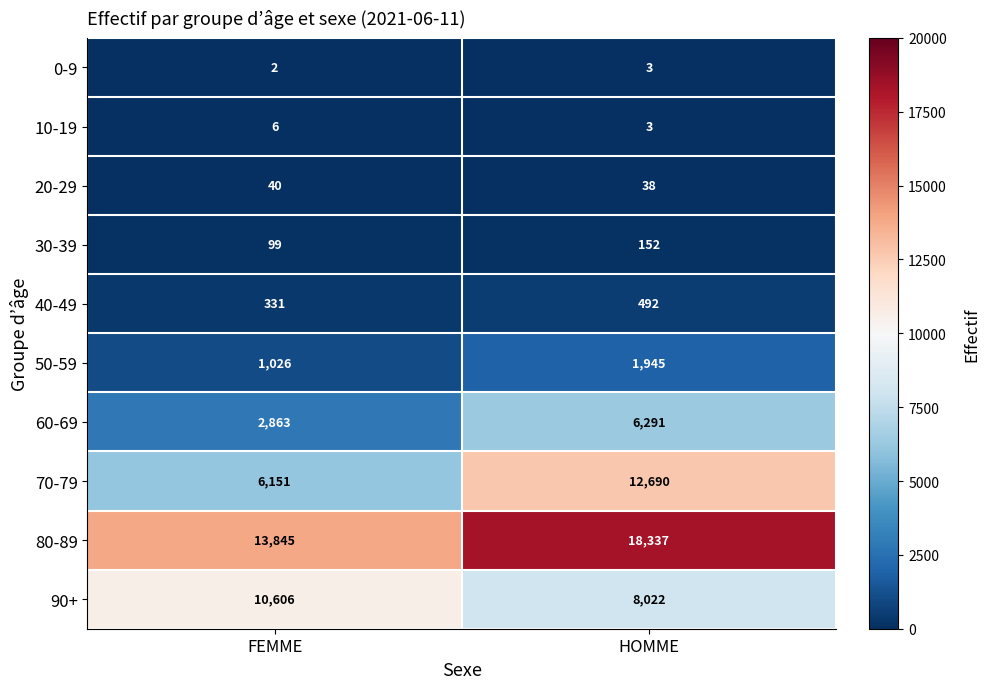

The value of 30-39 at FEMME is 143. True or false?

False